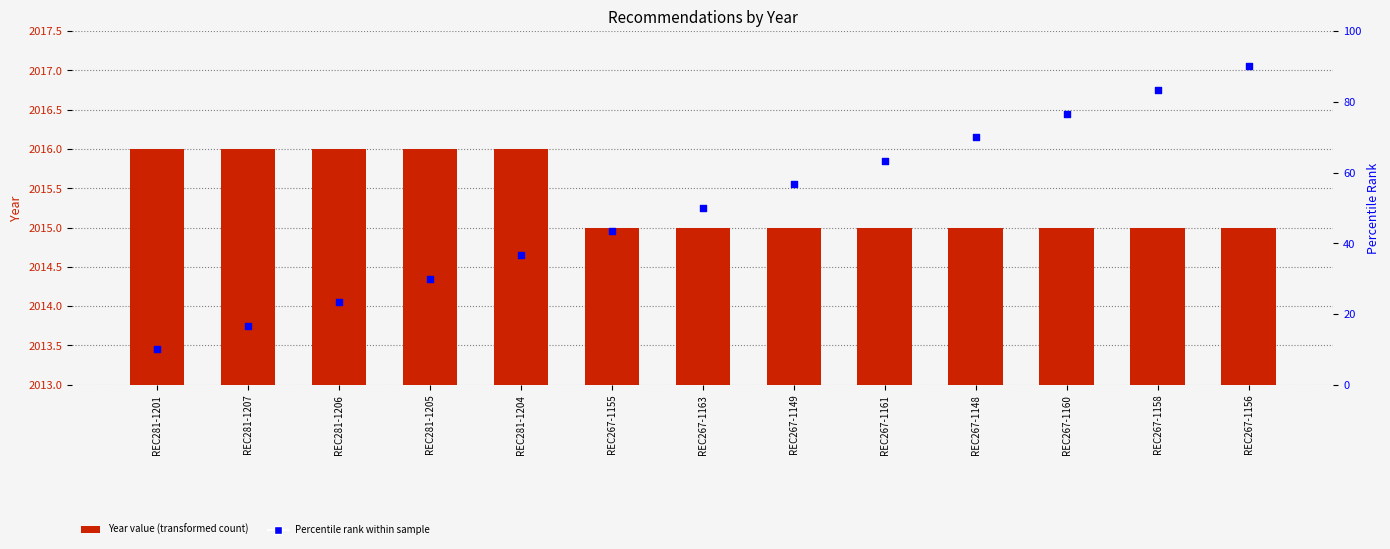

At which category is the sum across all series the highest?

REC267-1156